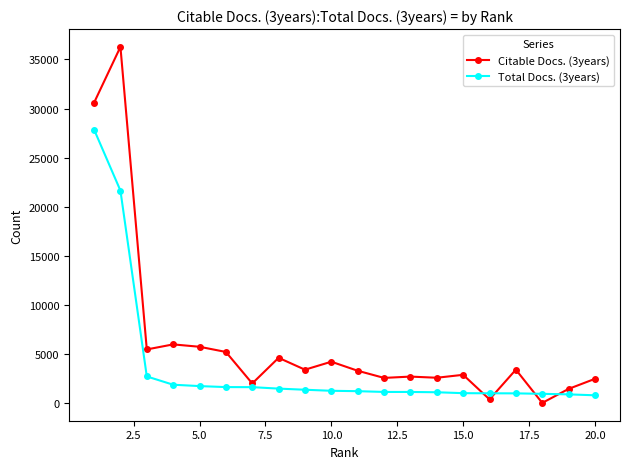

Which series has the largest range (max minus min)?

Citable Docs. (3years)